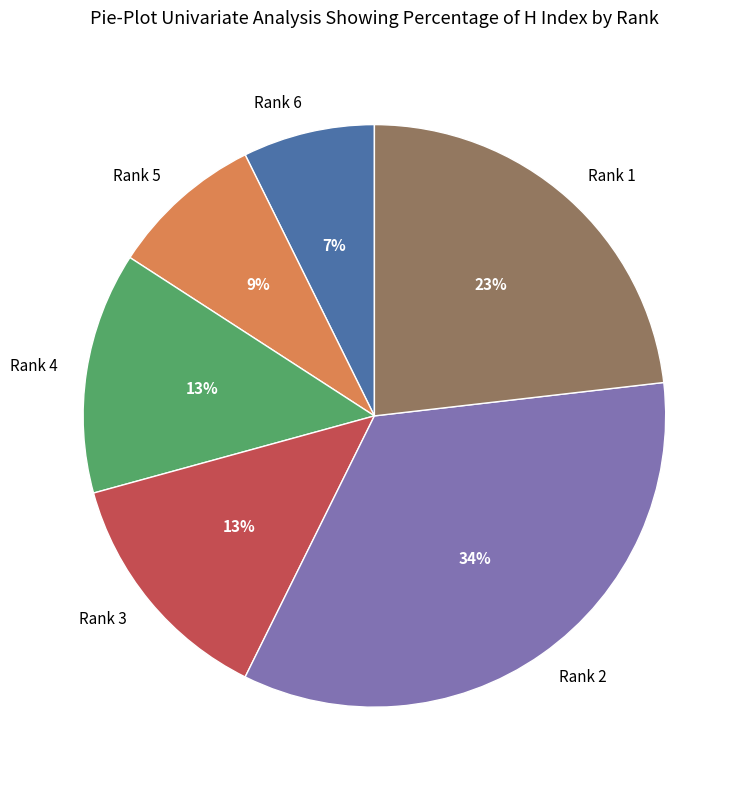

True or false: Rank 5 accounts for 9% of the total.

True